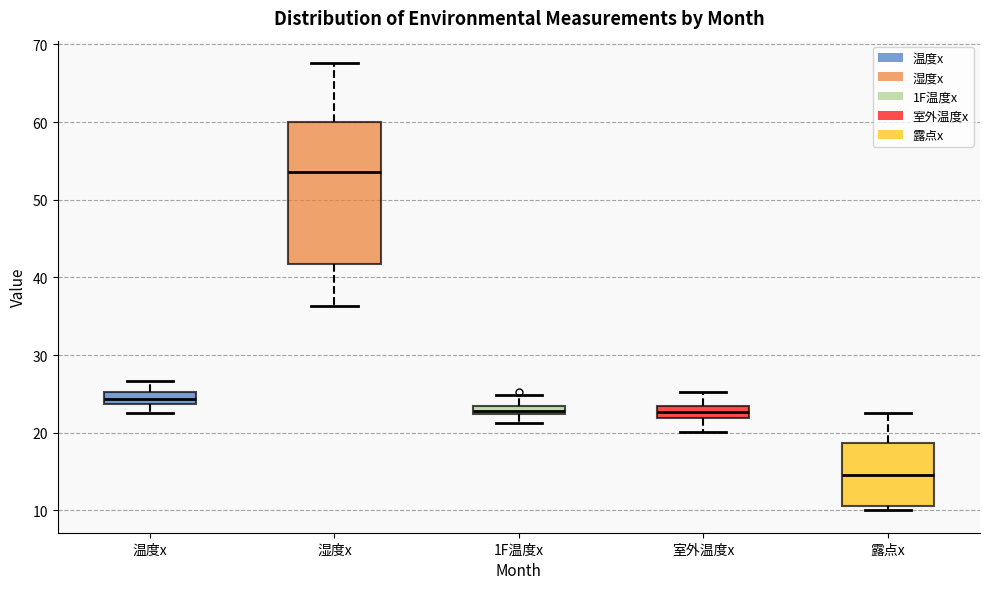

Which box's median line is the lowest?

露点x